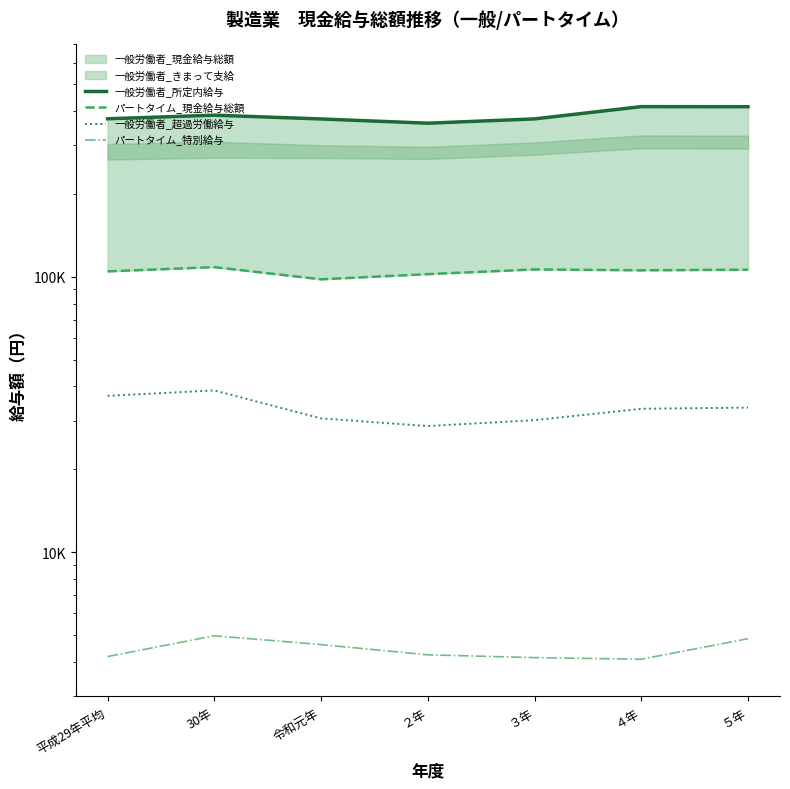

The value of 一般労働者_超過労働給与 at 30年 is 63775. True or false?

False